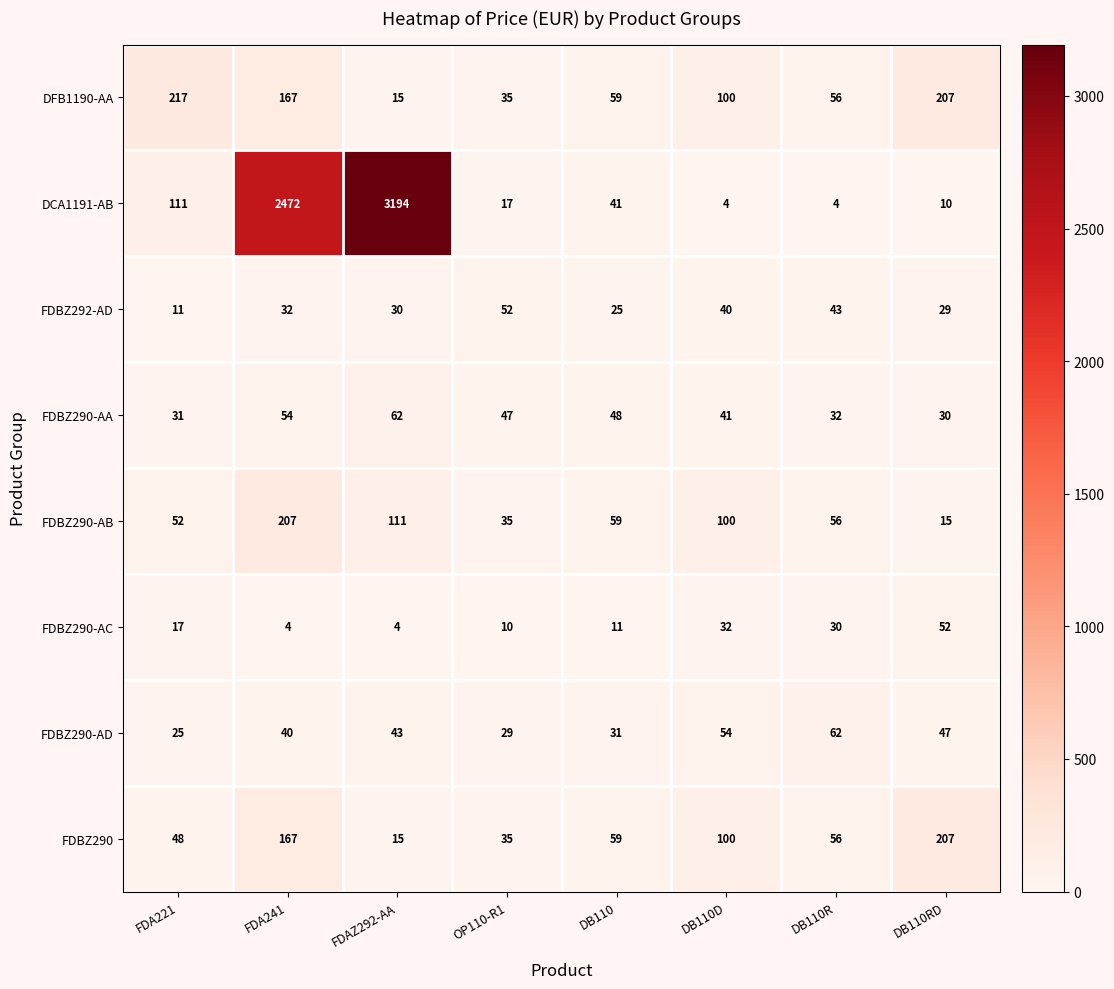

How many distinct data groups are displayed?

8